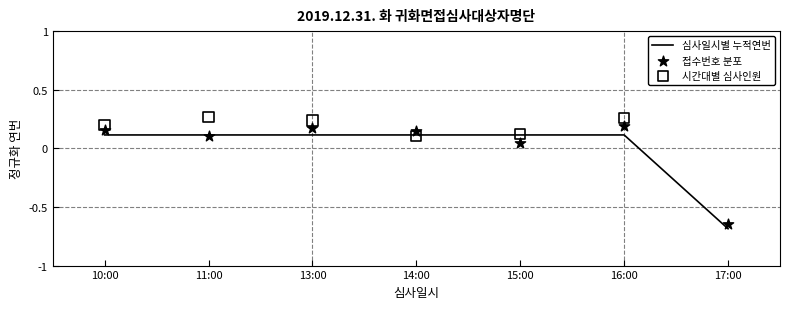

Which series contains the highest Y value?

시간대별 심사인원